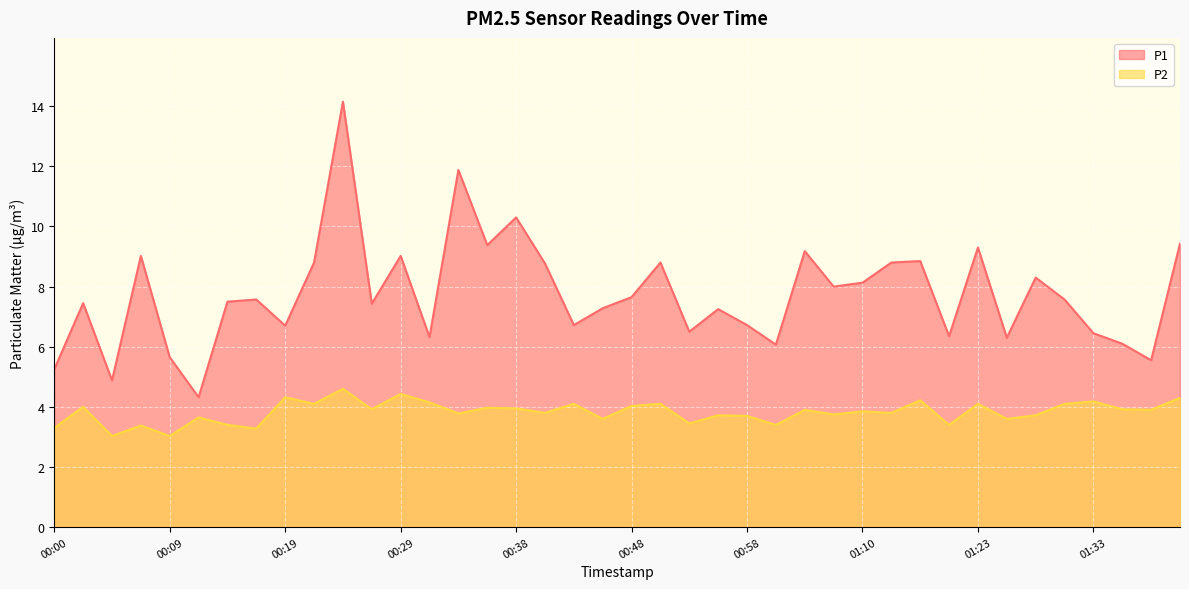

Reading left to right, what are all the values shown in this chart?

P1: 5.2	7.5	4.9	9.0	5.7	4.3	7.5	7.6	6.7	8.8	14.2	7.4	9.0	6.3	11.9	9.4	10.3	8.8	6.7	7.3	7.7	8.8	6.5	7.2	6.7	6.1	9.2	8.0	8.1	8.8	8.8	6.3	9.3	6.3	8.3	7.6	6.5	6.1	5.5	9.4
P2: 3.3	4.0	3.0	3.4	3.0	3.6	3.4	3.3	4.3	4.1	4.6	3.9	4.4	4.2	3.8	4.0	4.0	3.8	4.1	3.6	4.0	4.1	3.5	3.7	3.7	3.4	3.9	3.8	3.9	3.8	4.2	3.4	4.1	3.6	3.7	4.1	4.2	3.9	3.9	4.3